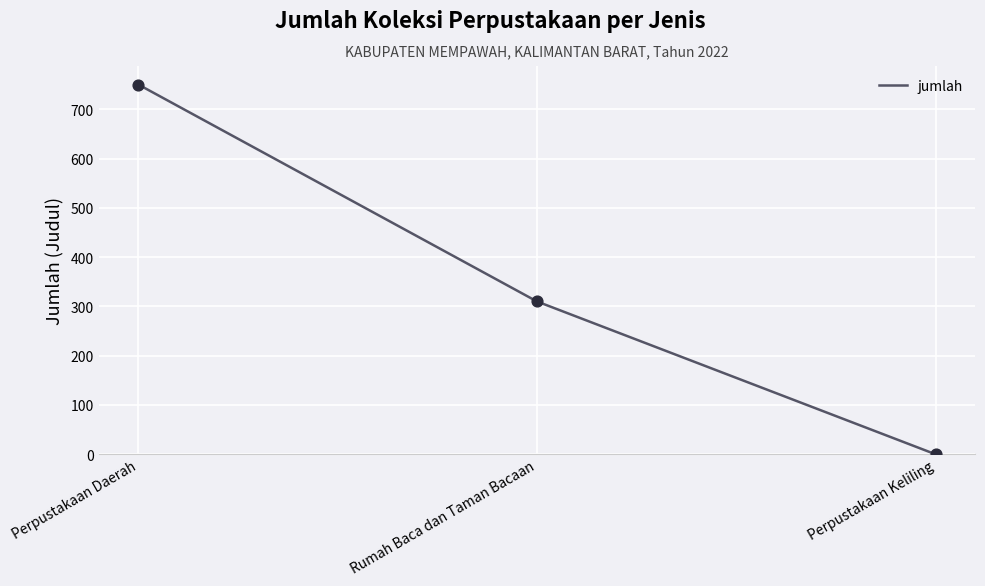

What is the change in value from Rumah Baca dan Taman Bacaan to Perpustakaan Keliling?

-310